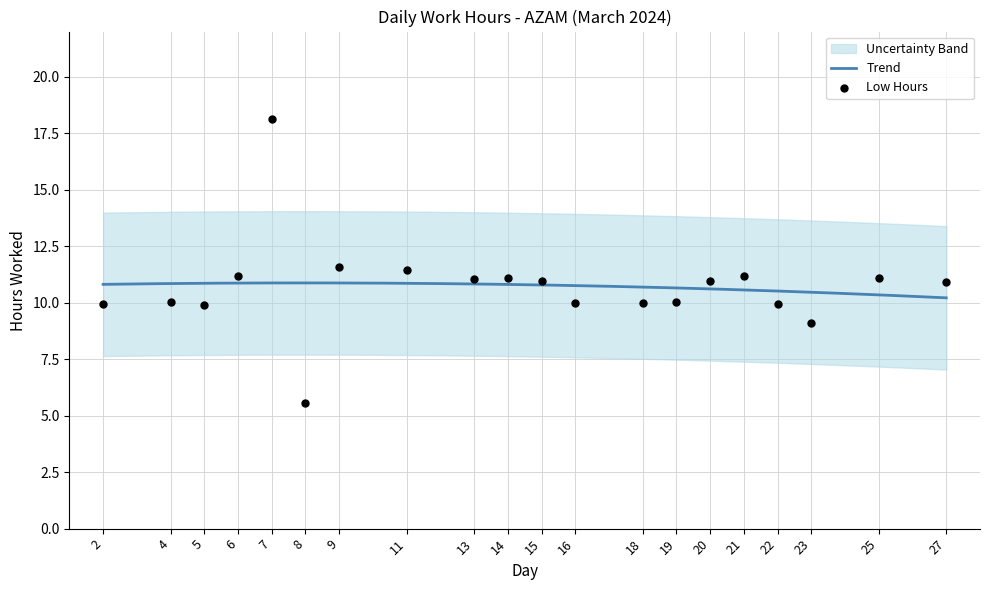

What is the change in value from 4 to 8?

-4.5